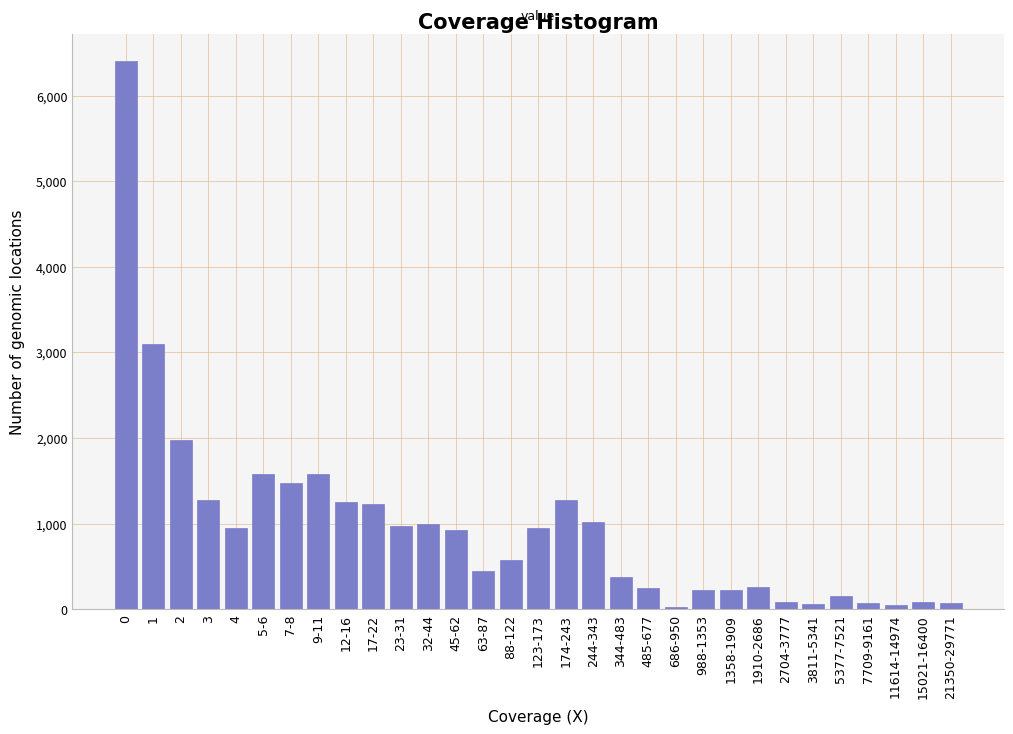

Which has a higher value, 17-22 or 23-31?

17-22